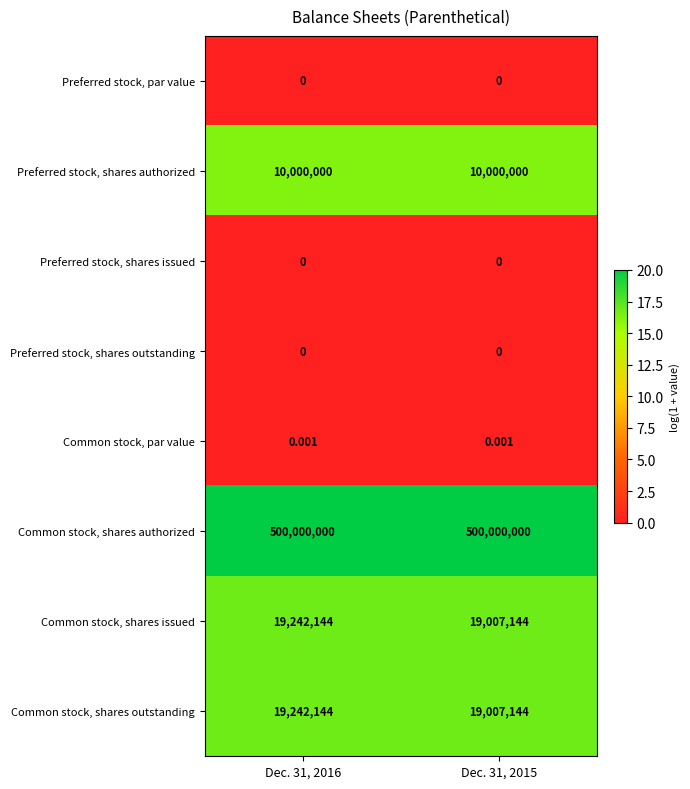

Is the value of Common stock, shares issued at Dec. 31, 2015 greater than the value of Common stock, par value at Dec. 31, 2015?

Yes